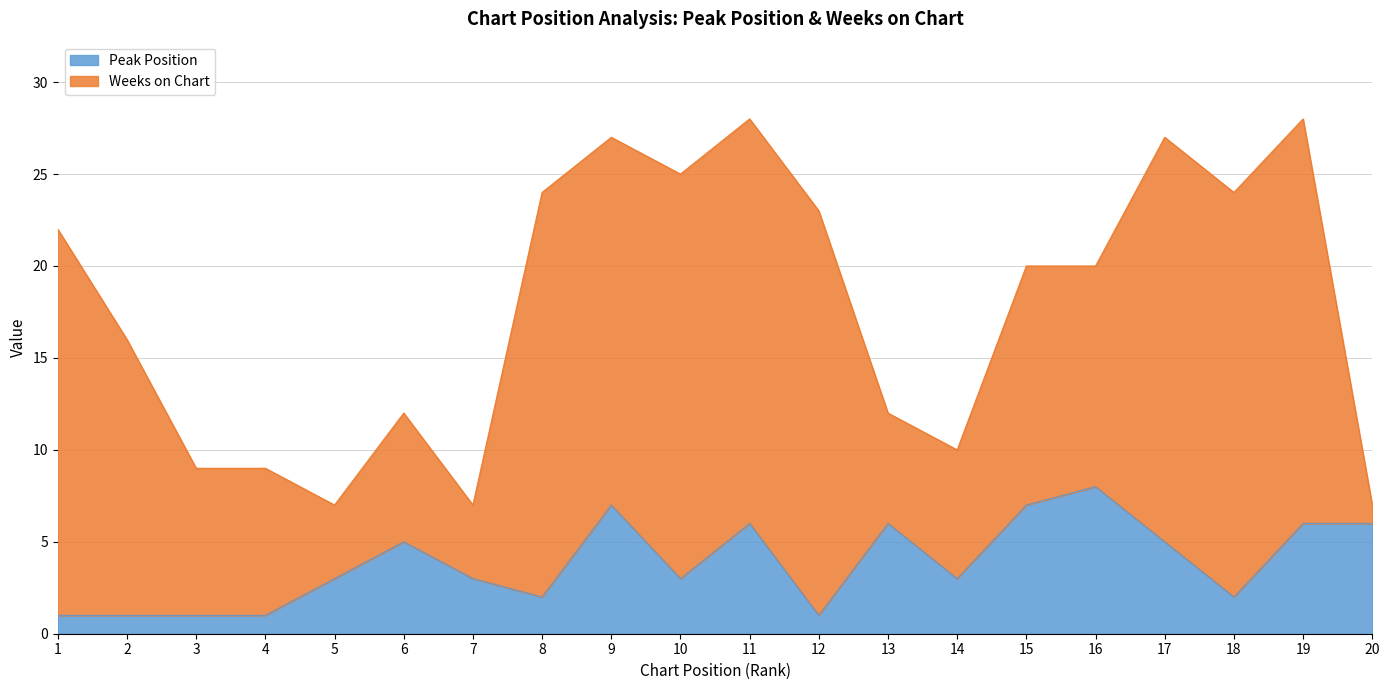

Rank the categories by value from lowest to highest.

1, 2, 3, 4, 12, 8, 18, 5, 7, 10, 14, 6, 17, 11, 13, 19, 20, 9, 15, 16